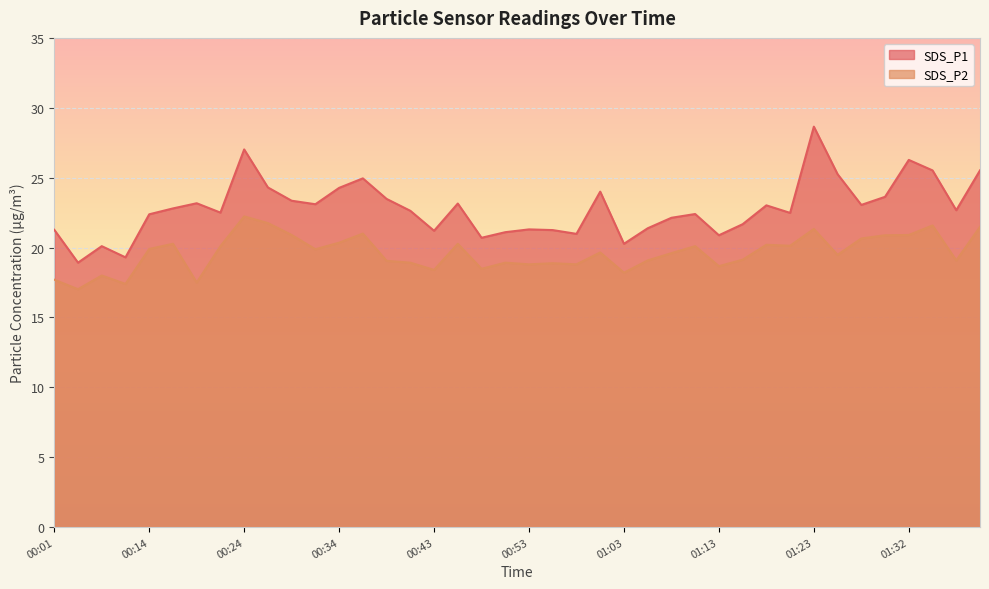

What is the difference between the highest and lowest values at 01:25?

5.8